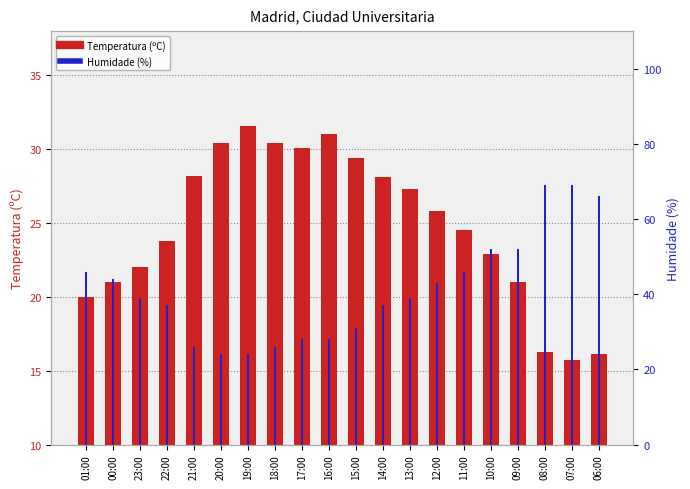

What is the smallest value displayed?

15.7